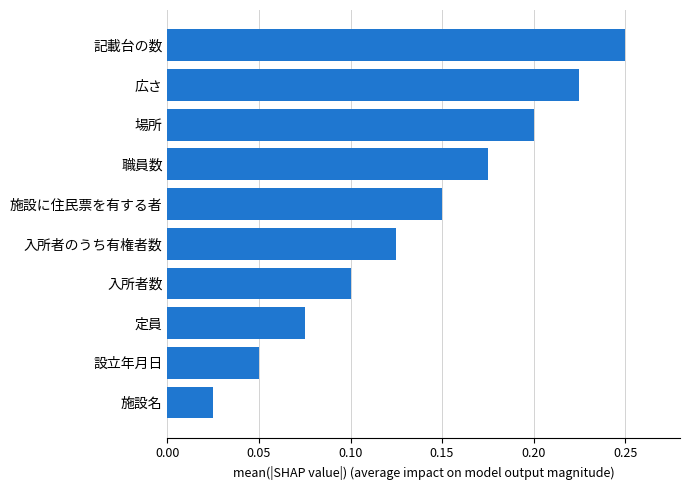

What is the change in value from 入所者数 to 職員数?

+0.1